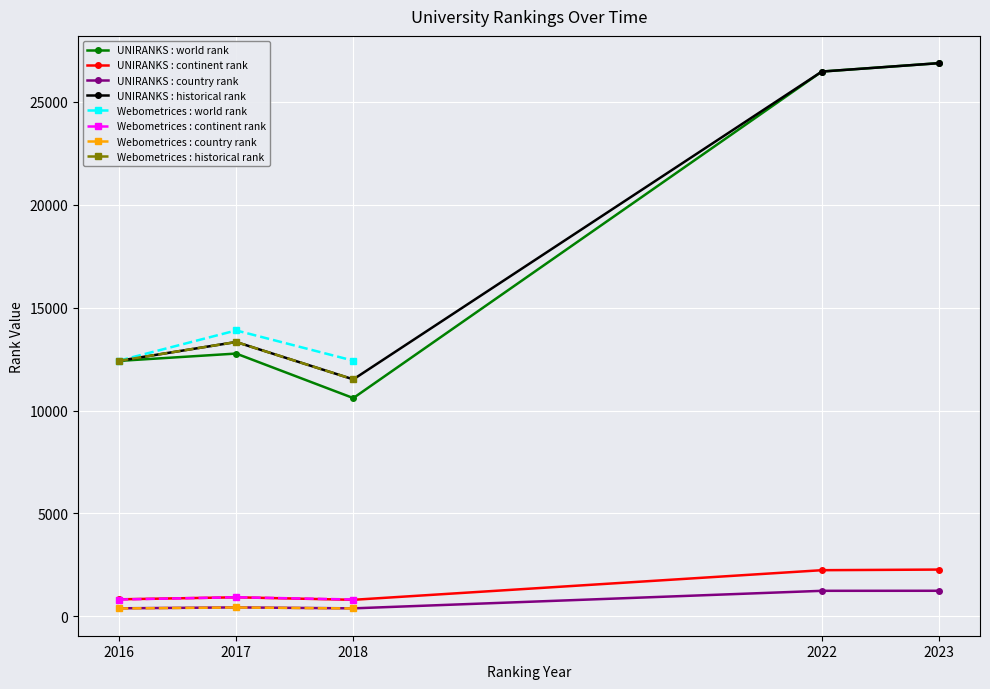

What is the difference between the maximum and minimum values in the continent rank series?

1469